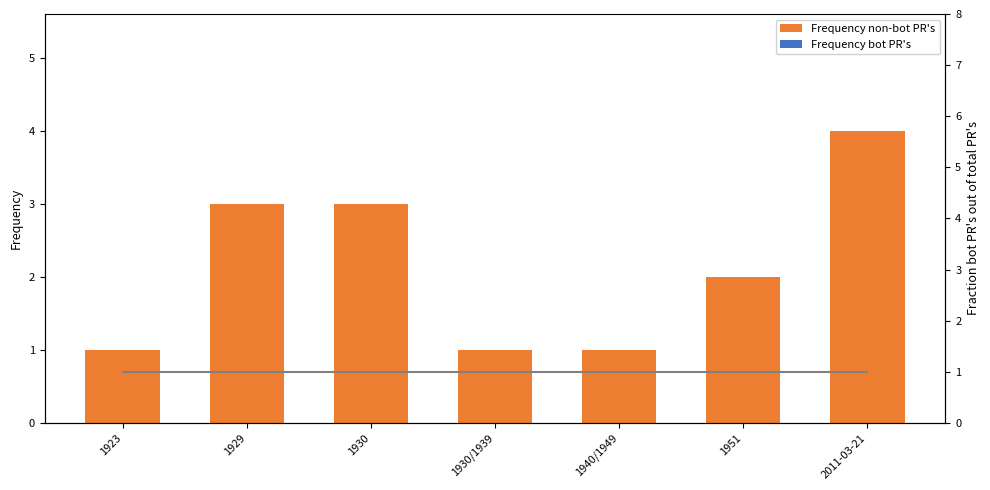

At which label does Frequency non-bot PR's reach its peak?

2011-03-21